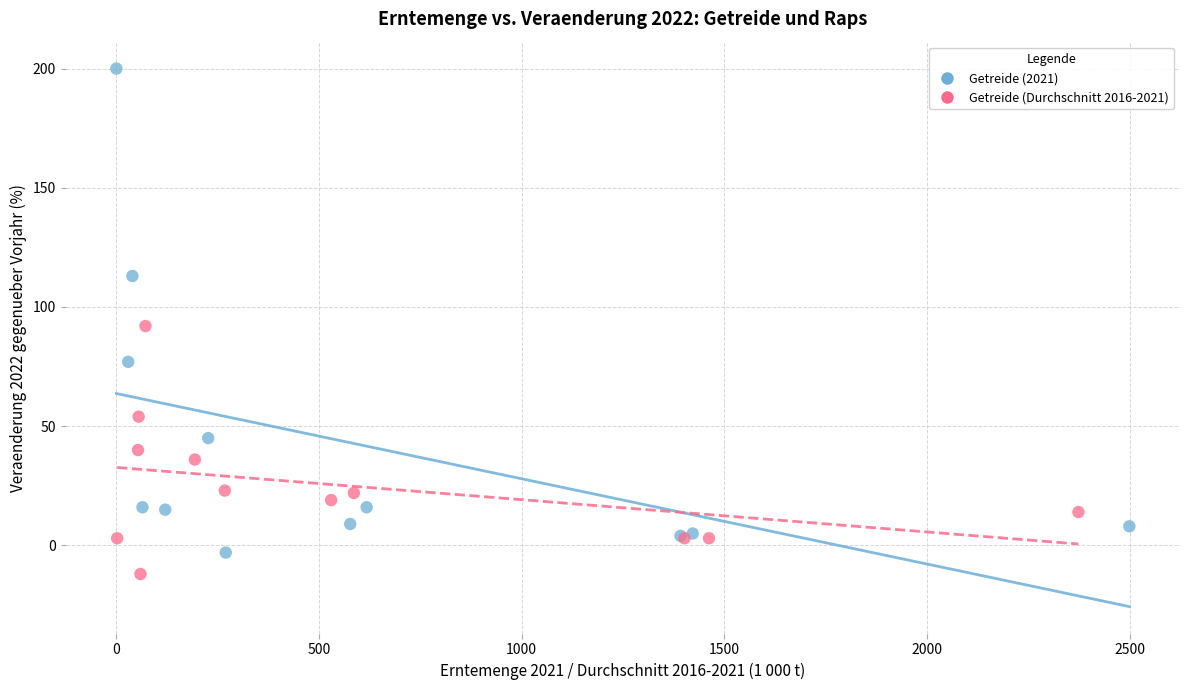

Which series reaches the maximum Y coordinate?

Getreide (2021)